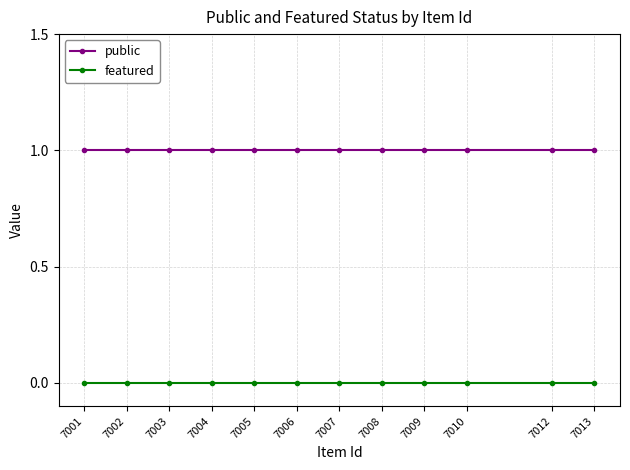

Does the chart have visible grid lines?

Yes